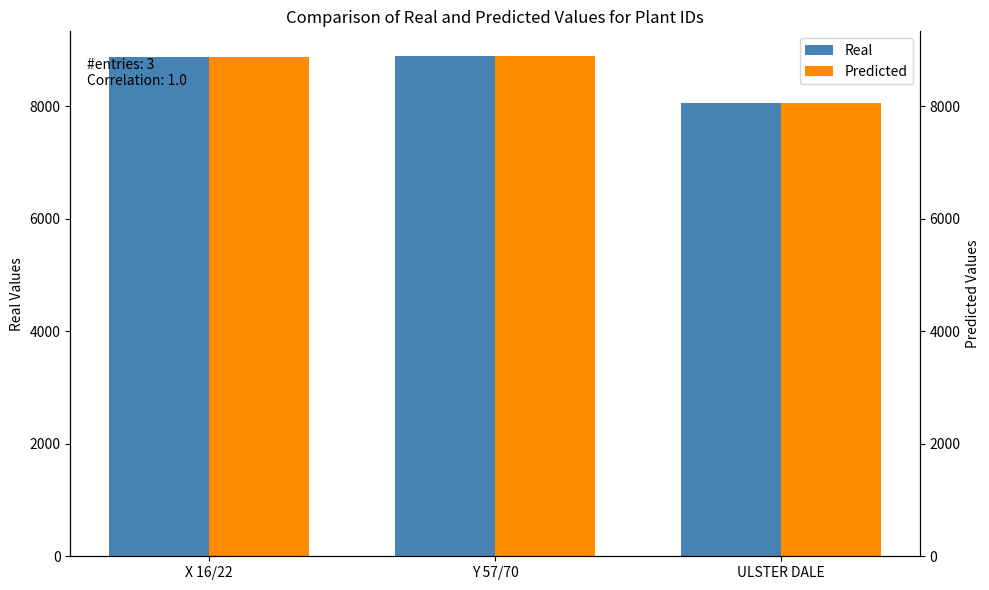

What is the value of the Real bar at the 1st from the left?

8875